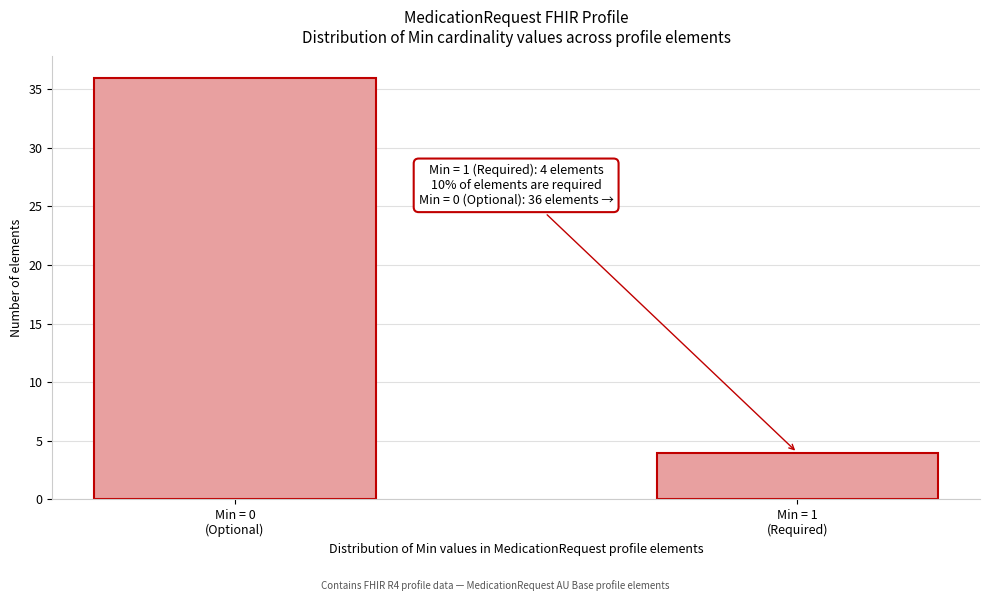

Reading left to right, transcribe all the data shown in this chart.

36	4